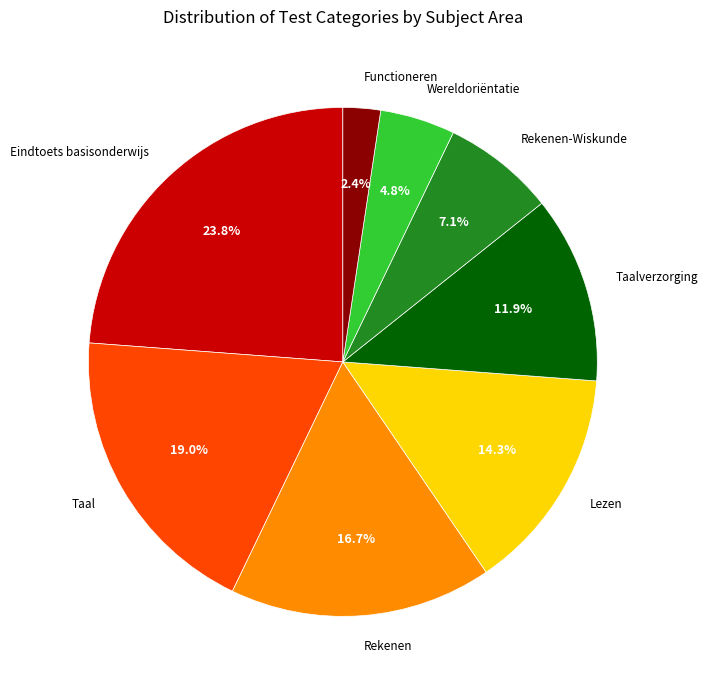

True or false: Rekenen-Wiskunde accounts for 7% of the total.

True